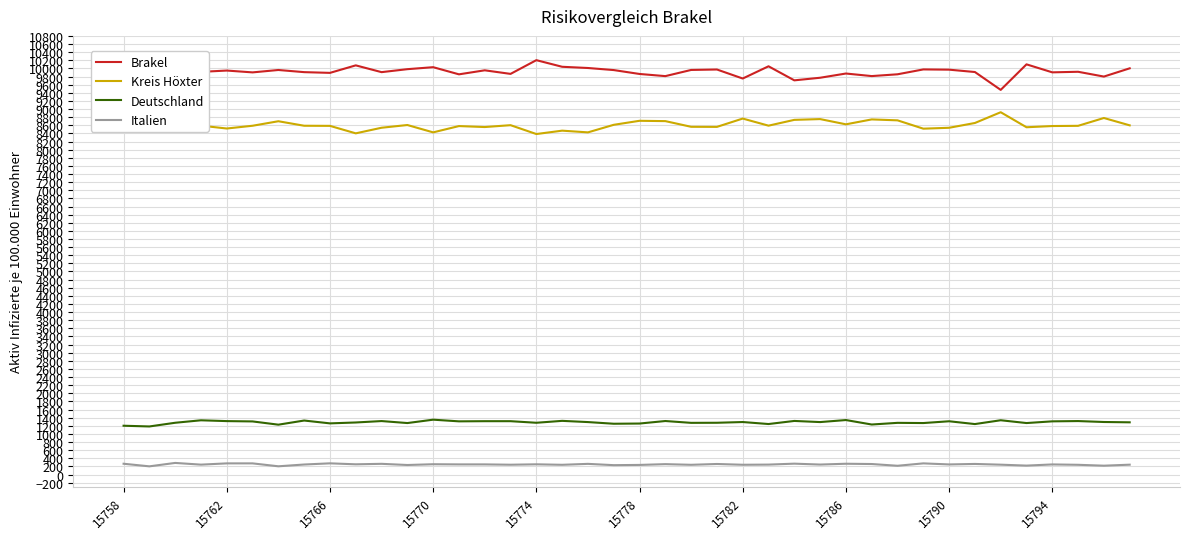

What is the highest value of the Italien series?

286